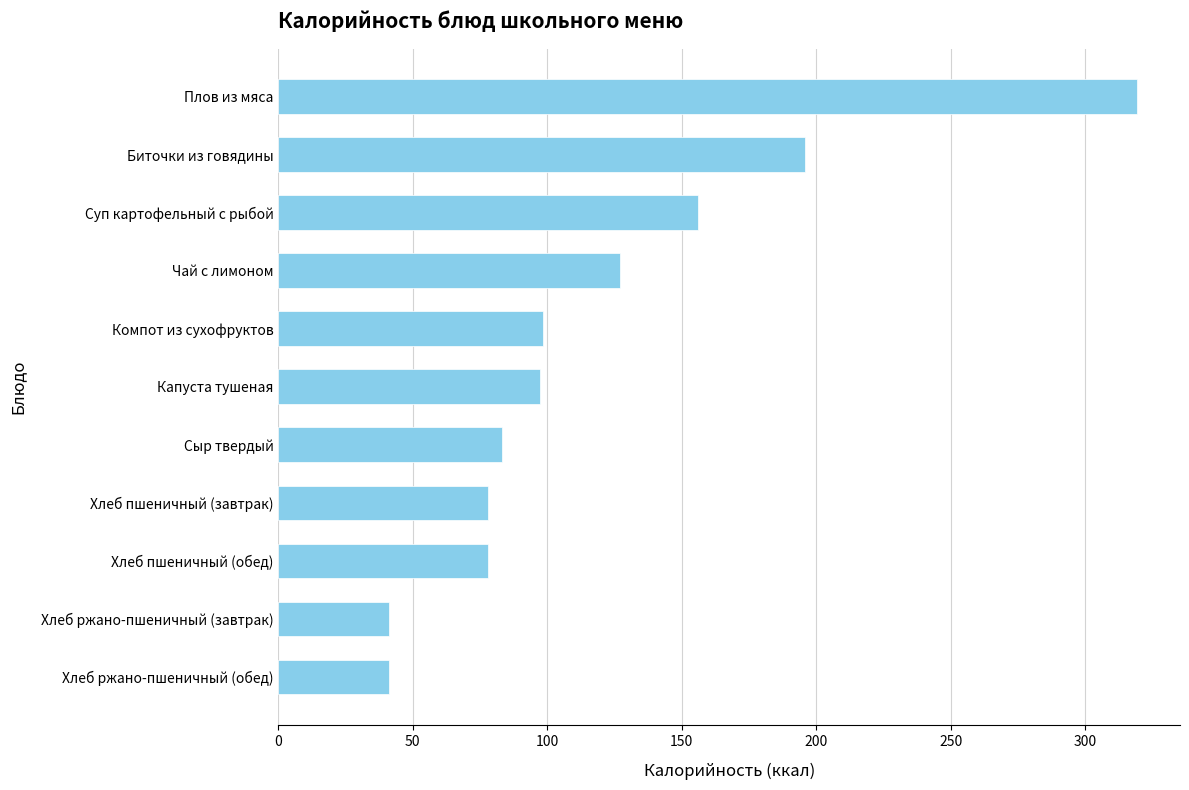

Is it true that the value at Плов из мяса is 208.3?

False